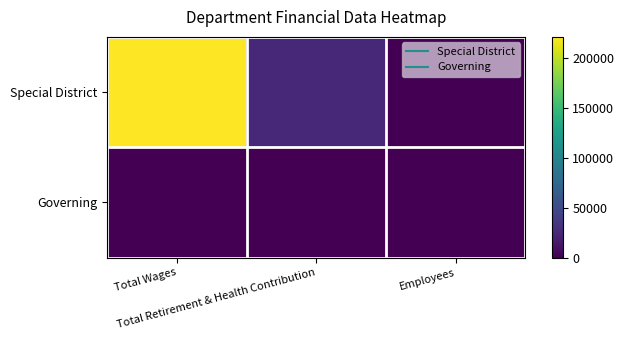

How many distinct data groups are displayed?

2